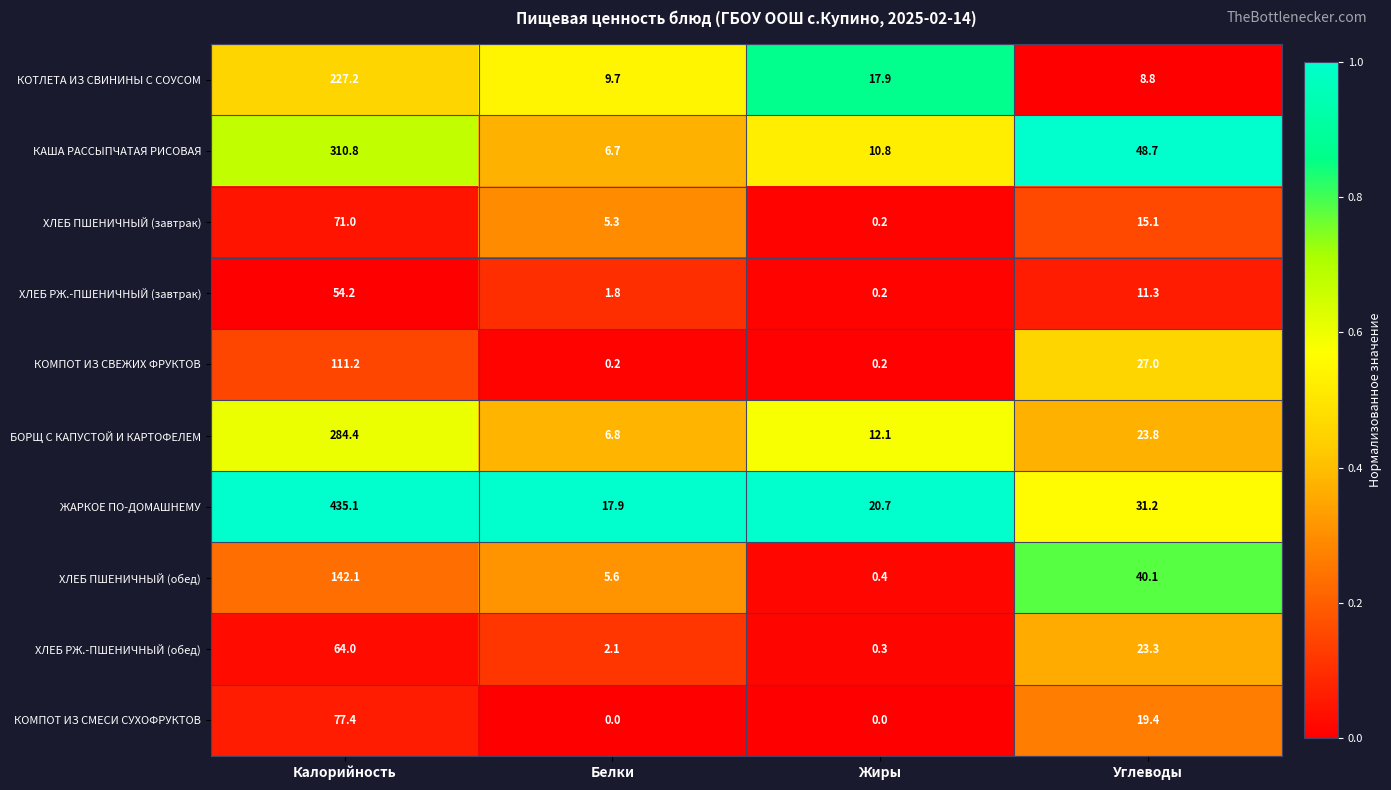

List the series in order of their peak value, highest first.

ЖАРКОЕ ПО-ДОМАШНЕМУ, КАША РАССЫПЧАТАЯ РИСОВАЯ, БОРЩ С КАПУСТОЙ И КАРТОФЕЛЕМ, КОТЛЕТА ИЗ СВИНИНЫ С СОУСОМ, ХЛЕБ ПШЕНИЧНЫЙ (обед), КОМПОТ ИЗ СВЕЖИХ ФРУКТОВ, КОМПОТ ИЗ СМЕСИ СУХОФРУКТОВ, ХЛЕБ ПШЕНИЧНЫЙ (завтрак), ХЛЕБ РЖ.-ПШЕНИЧНЫЙ (обед), ХЛЕБ РЖ.-ПШЕНИЧНЫЙ (завтрак)